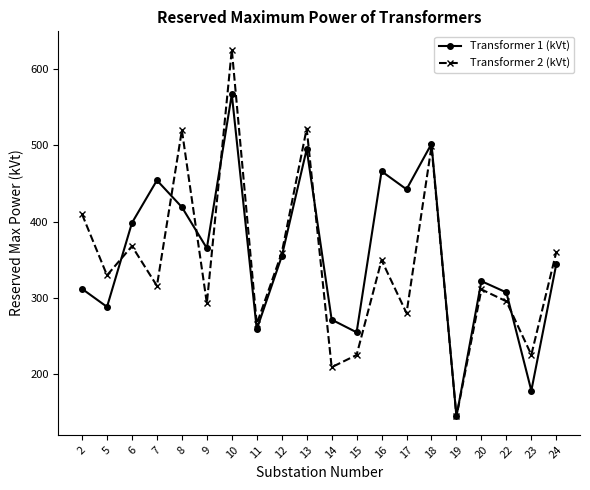

Where do Transformer 1 (kVt) and Transformer 2 (kVt) first cross each other?

5 and 6